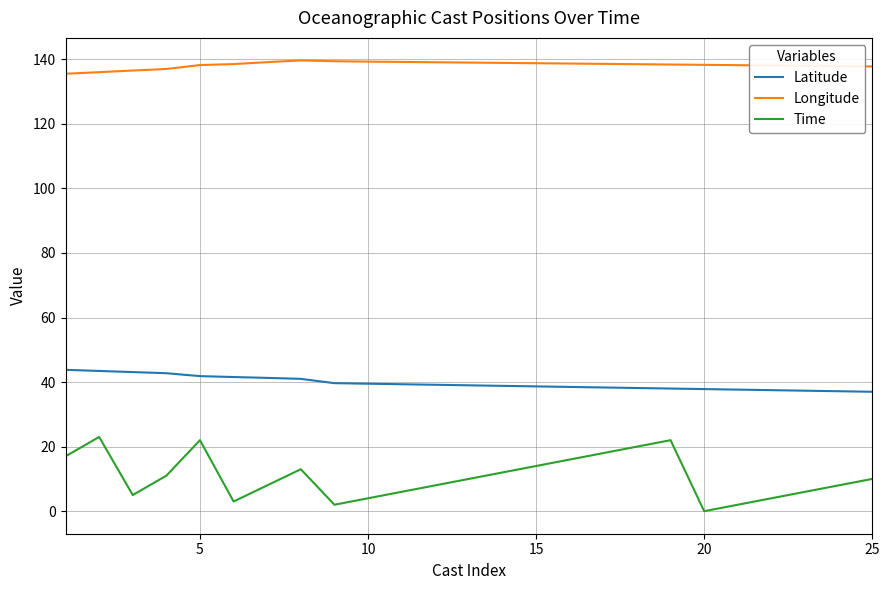

Rank the series by their average value, from lowest to highest.

Time, Latitude, Longitude